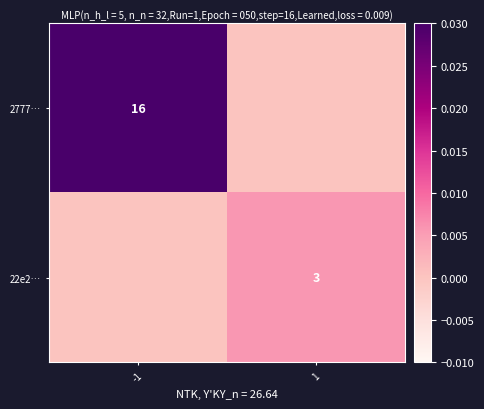

True or false: 2777… has a value of 28 at -1.

False